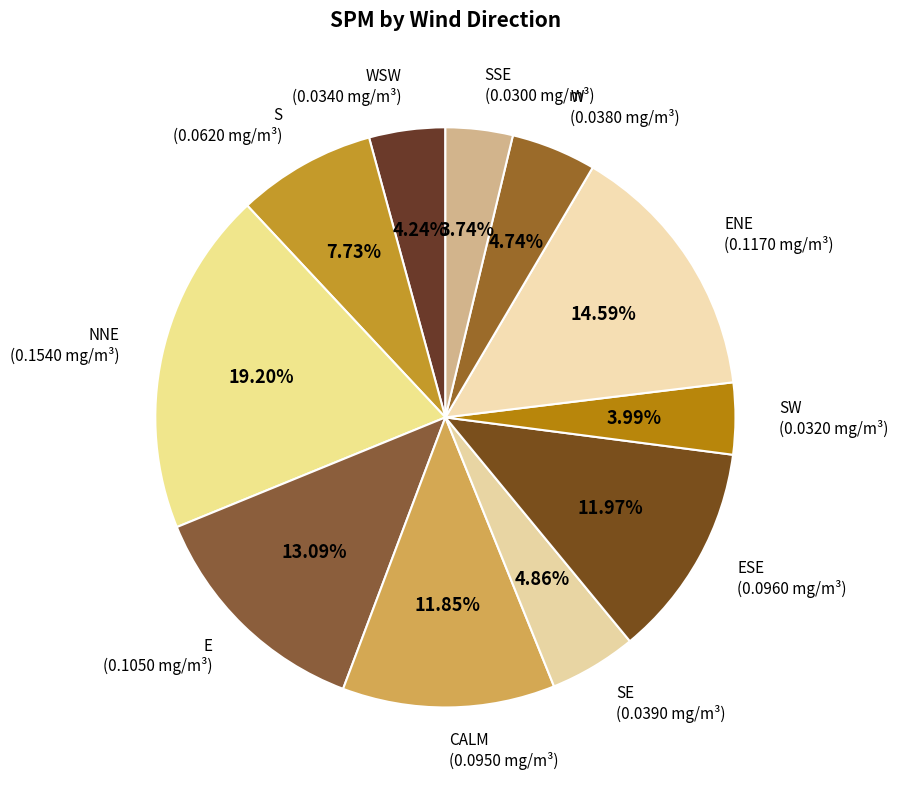

How many segments does this pie chart have?

11